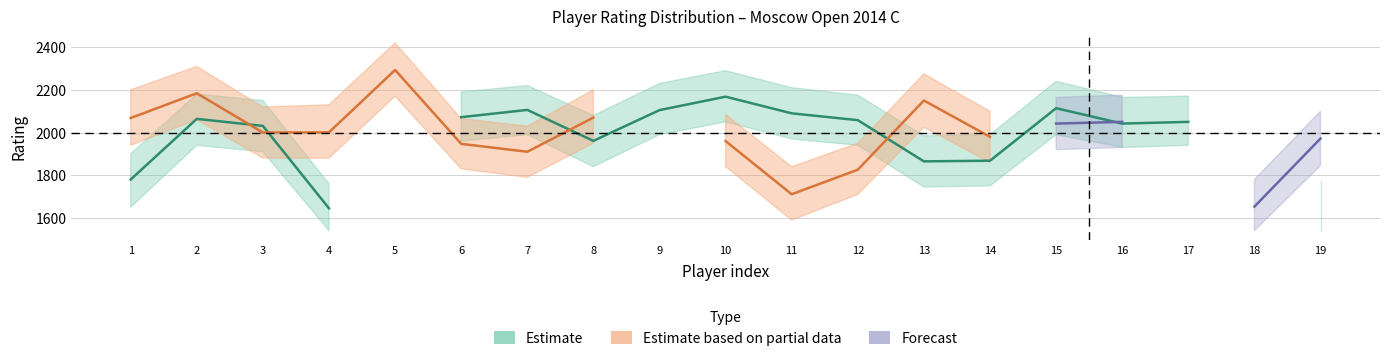

True or false: Forecast has more than 0 interior local peaks.

False